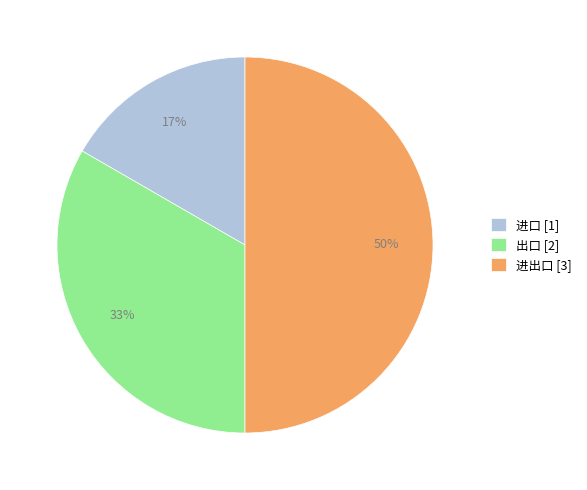

Rank the categories by value from highest to lowest.

进出口, 出口, 进口